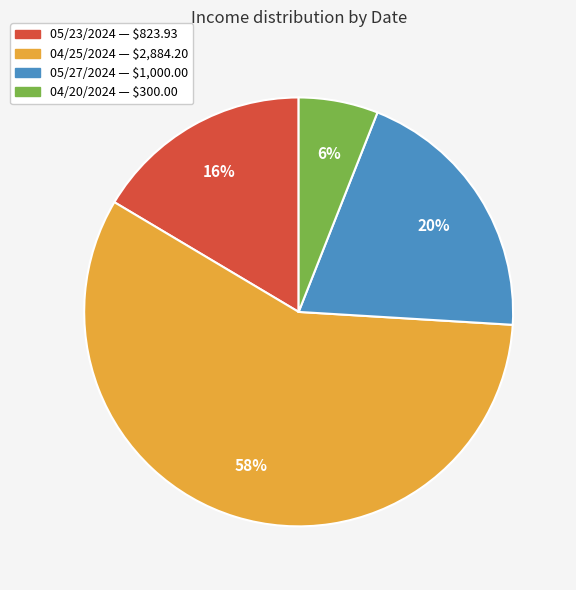

True or false: 04/25/2024 accounts for 44% of the total.

False